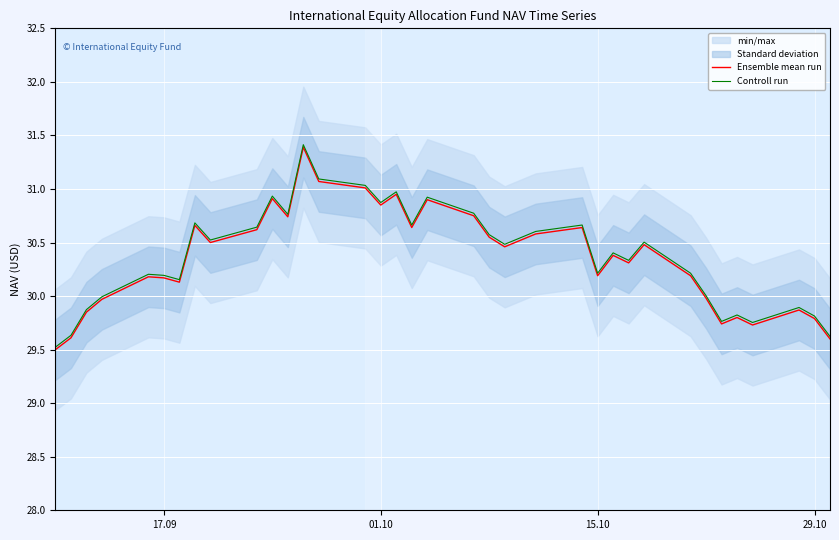

What is the highest value of the Ensemble mean run series?

31.4